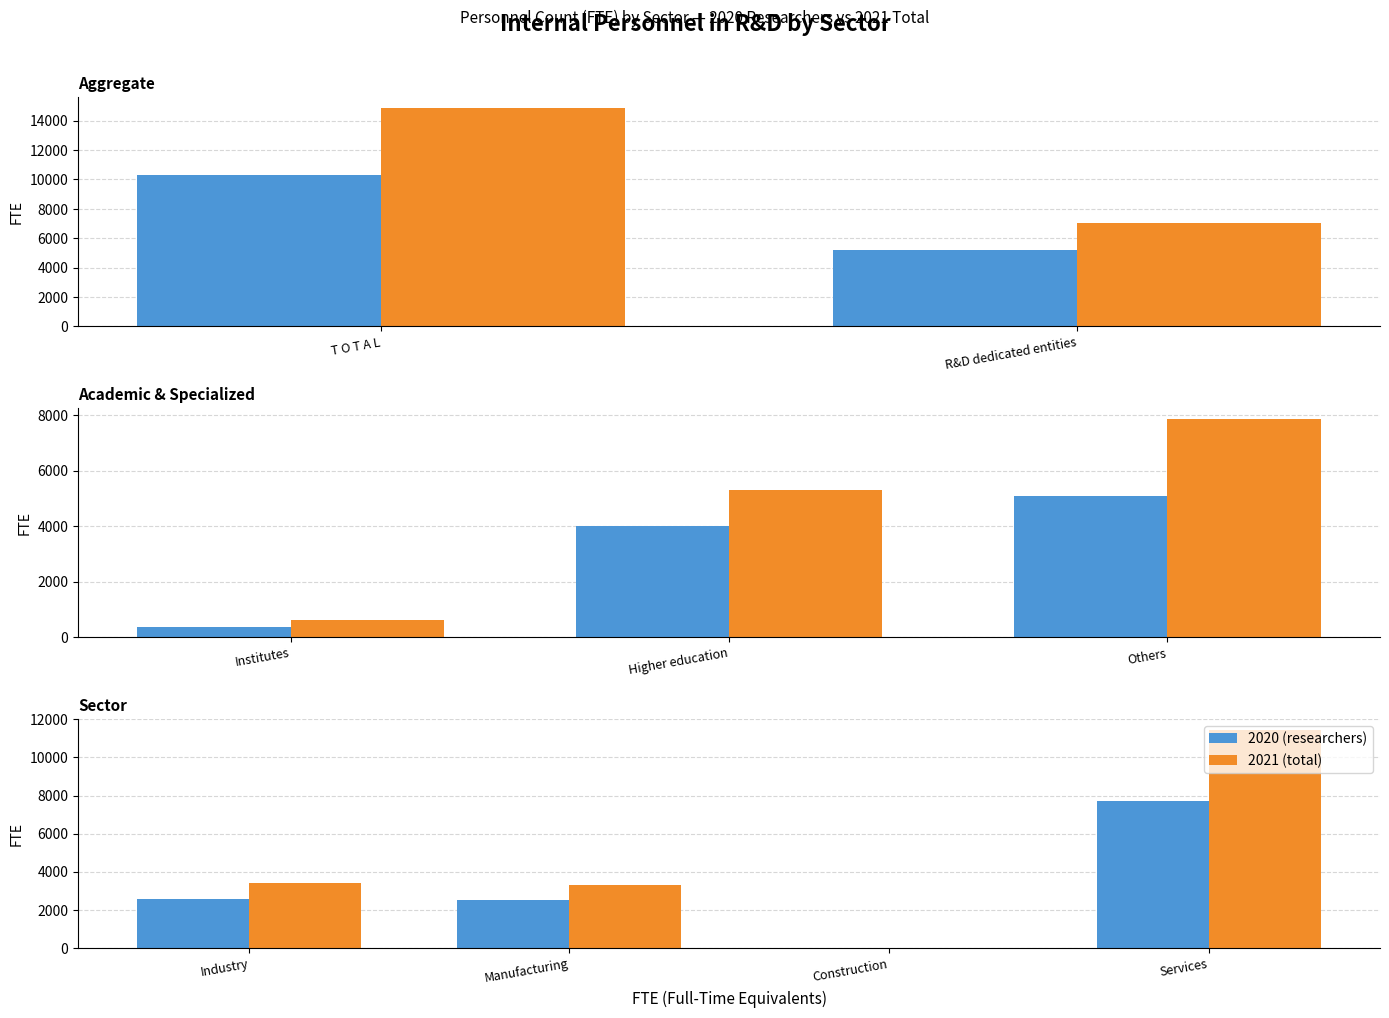

Does the chart contain stacked bars?

No